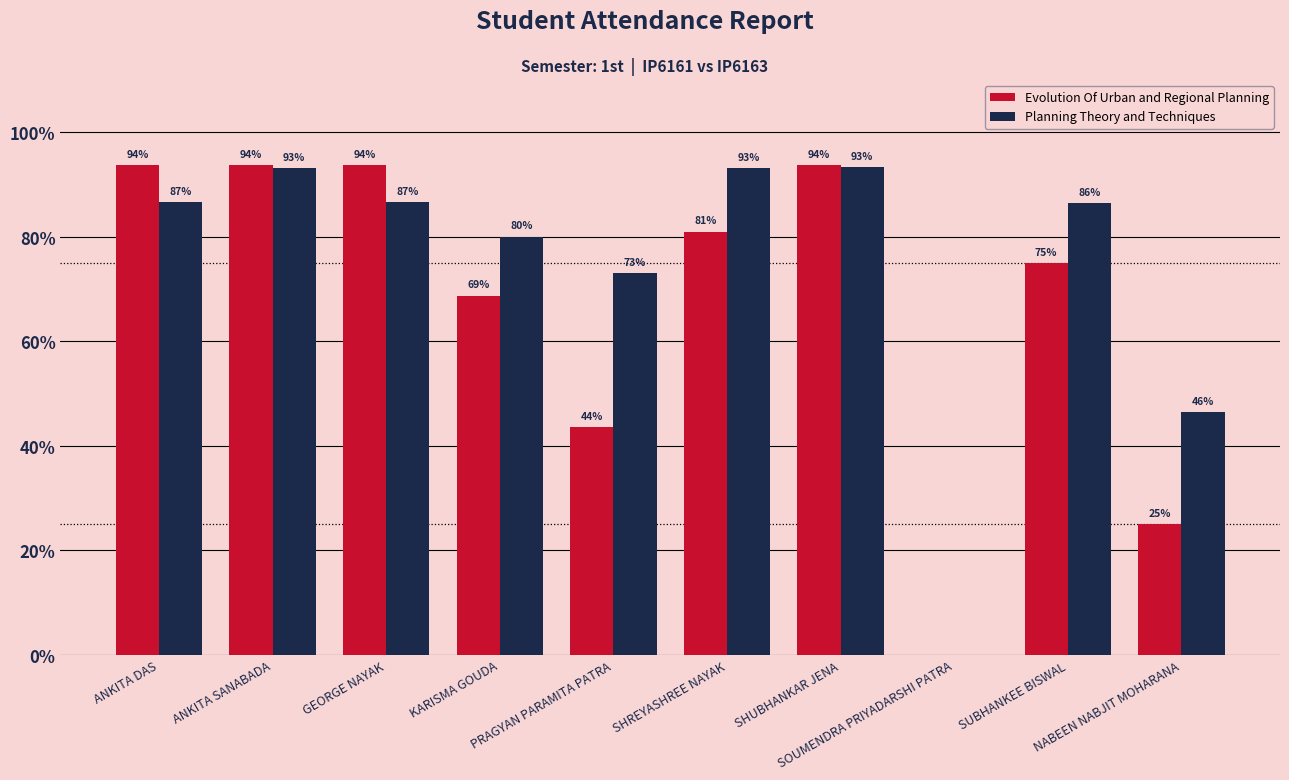

What is the difference between the Evolution Of Urban and Regional Planning values at NABEEN NABJIT MOHARANA and SUBHANKEE BISWAL?

50.0